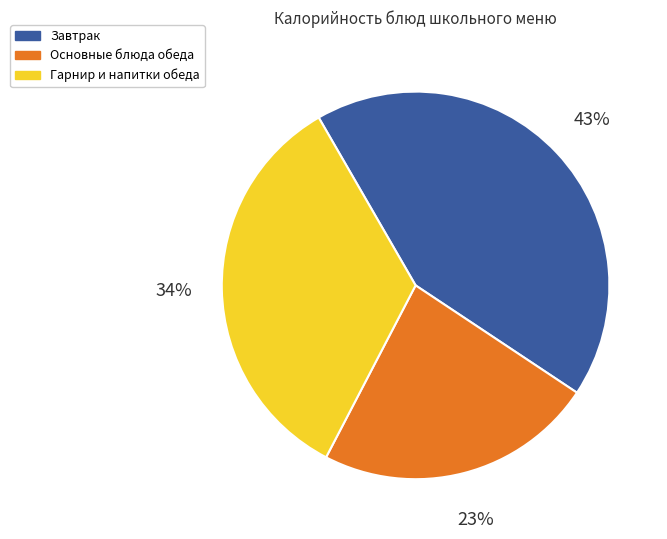

Is there a majority slice in this chart?

No